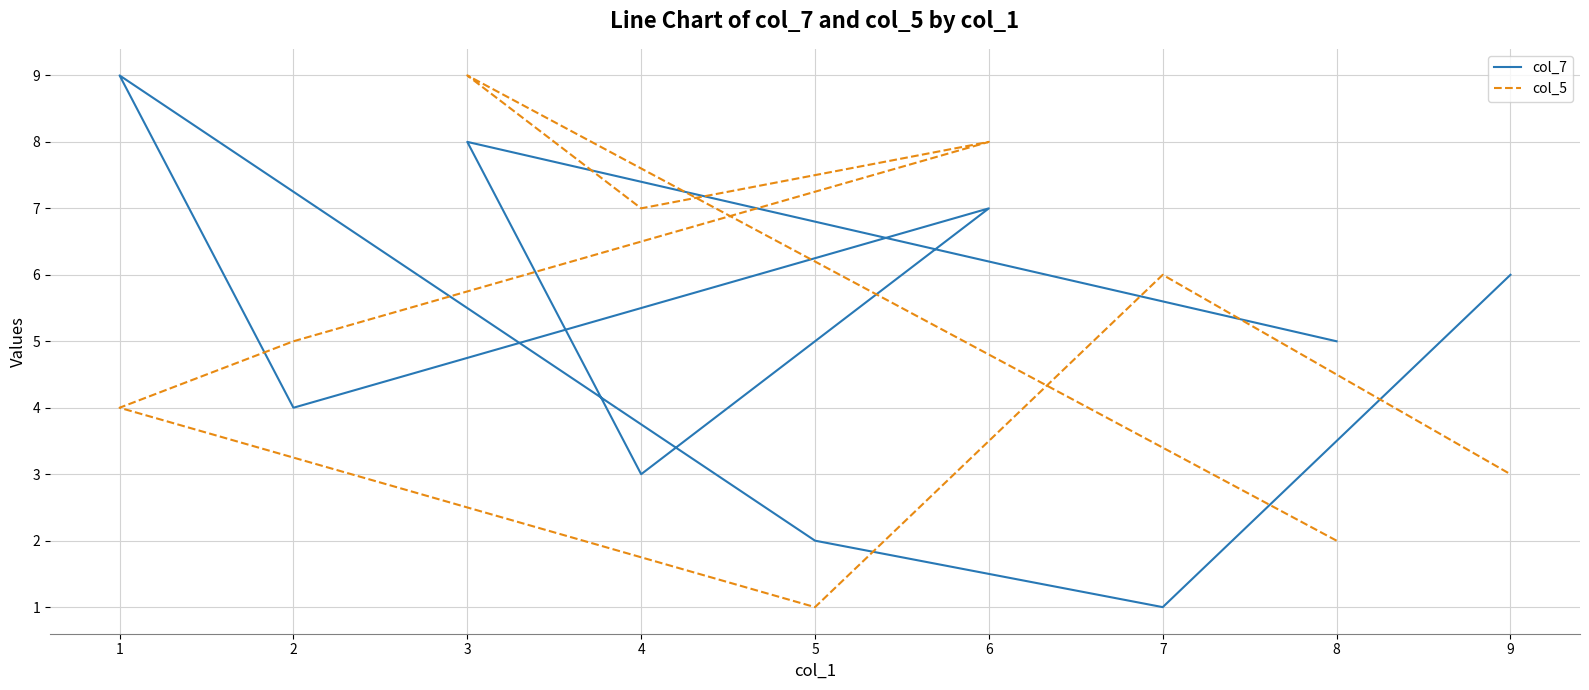

The value of col_7 at 2 is 1. True or false?

False